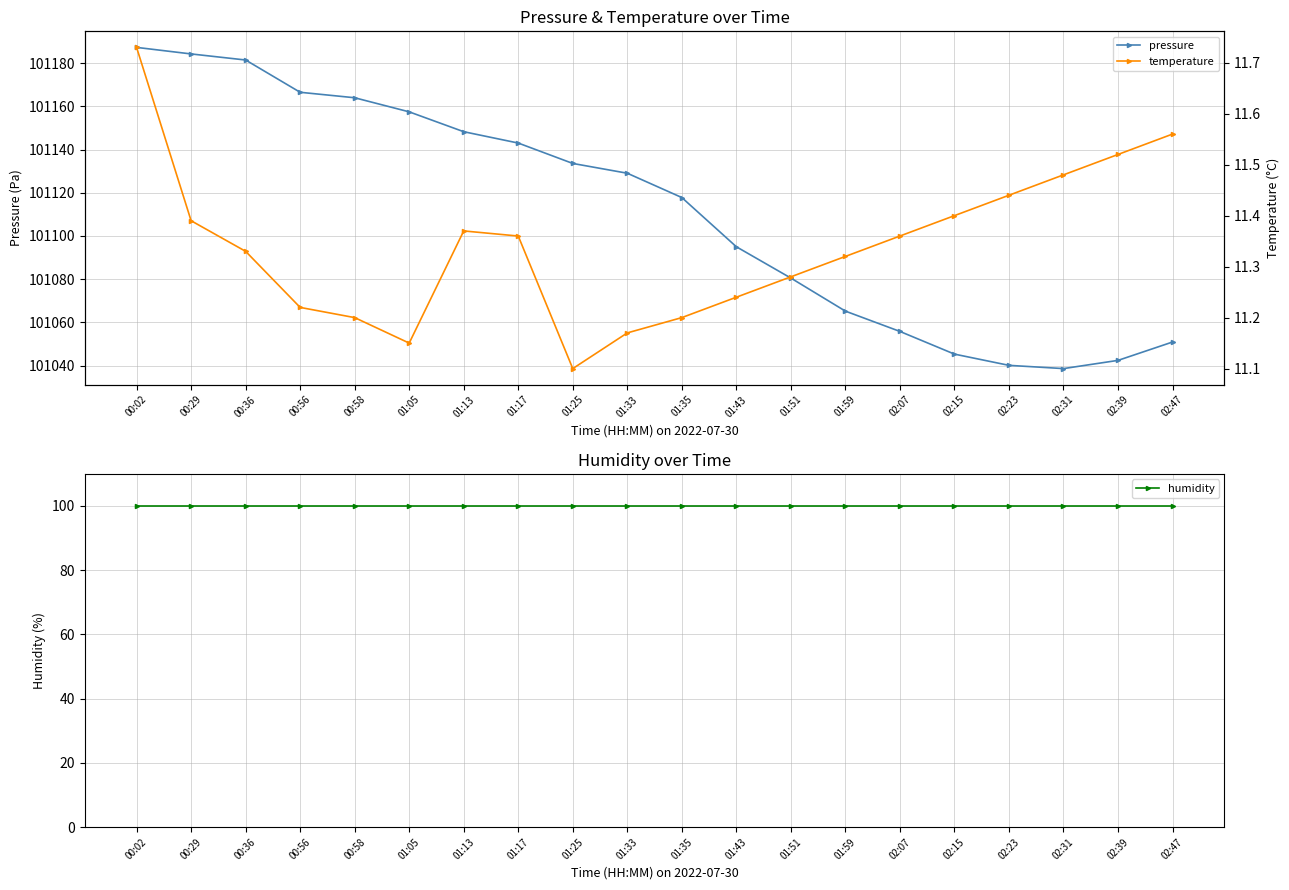

Is it true that humidity equals 100.0 at 01:25?

True